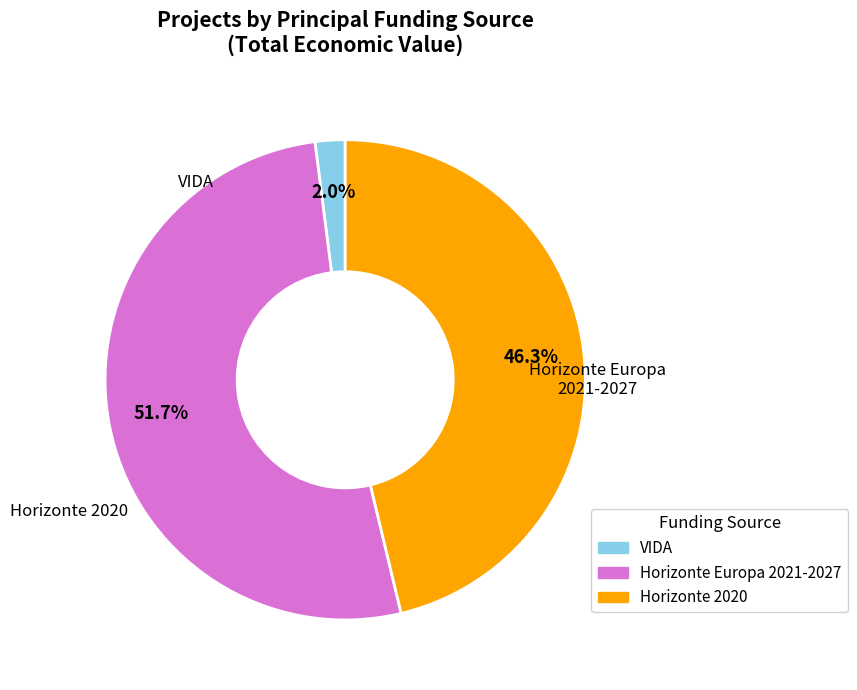

Does any single category account for the majority?

Yes